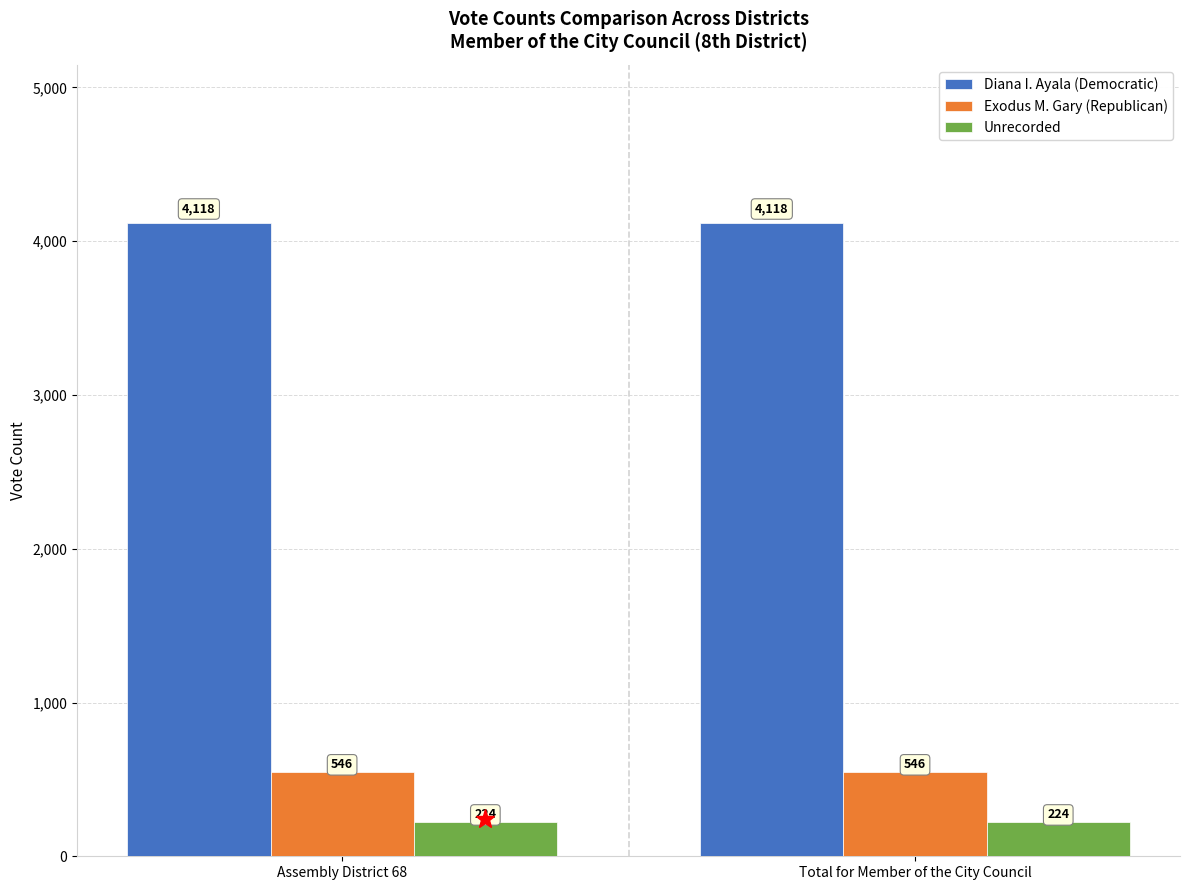

What is the label of the 1st bar from the left?

Assembly District 68